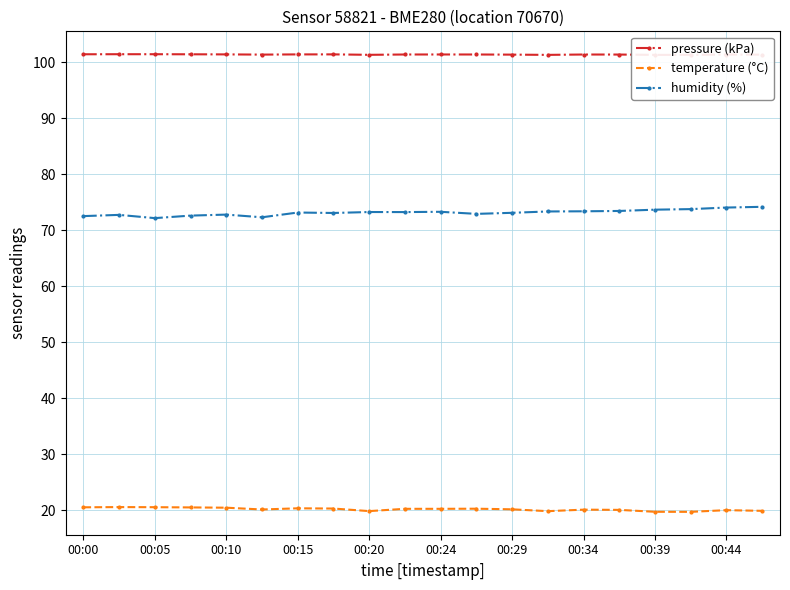

Count the number of categories in the chart.

20